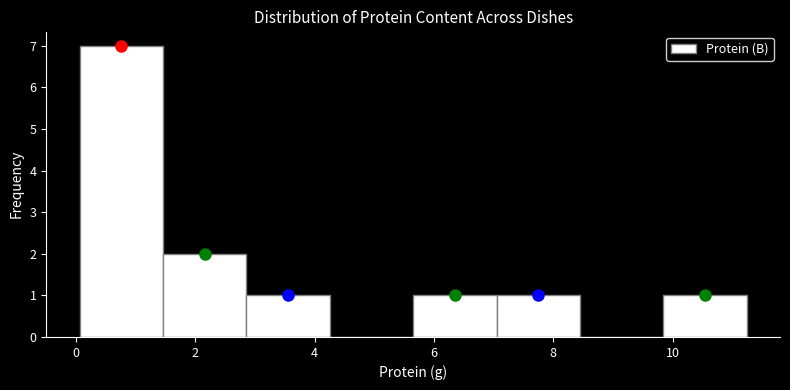

How tall is the bar that spans 0.0 to 1.4 on the x-axis? Neither the bar edges nor the heights are printed on the chart, so give them approximately, as read against the axes.

7